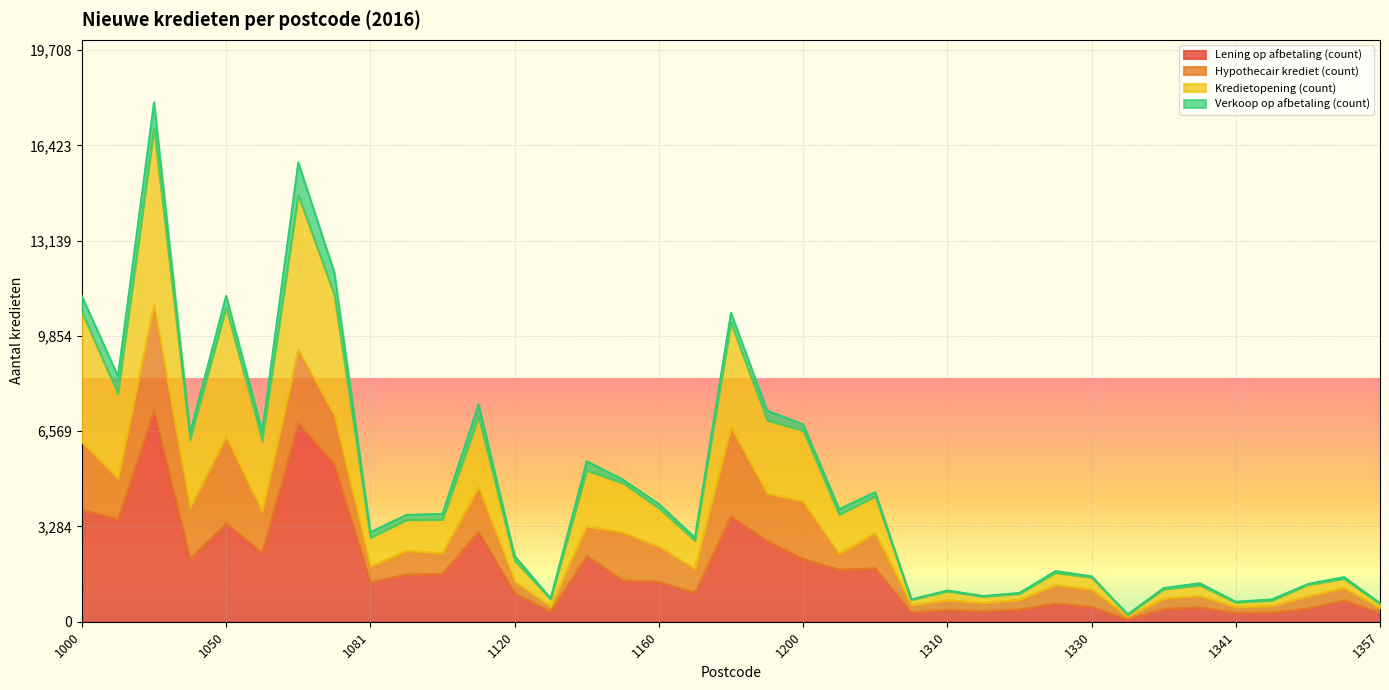

What is the average value of the Lening op afbetaling (count) series?

1843